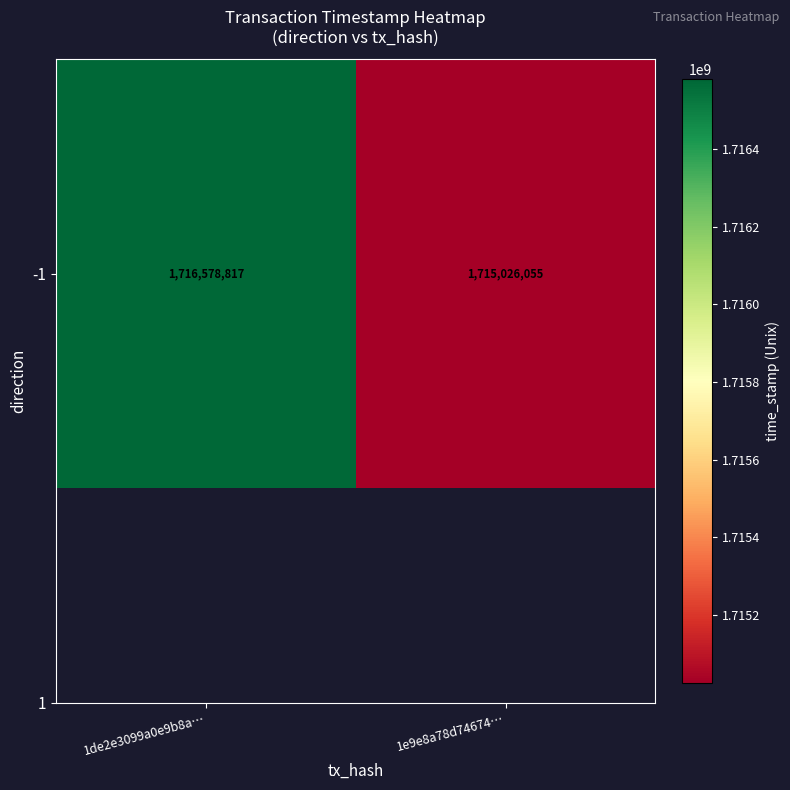

Count the number of categories in the chart.

2